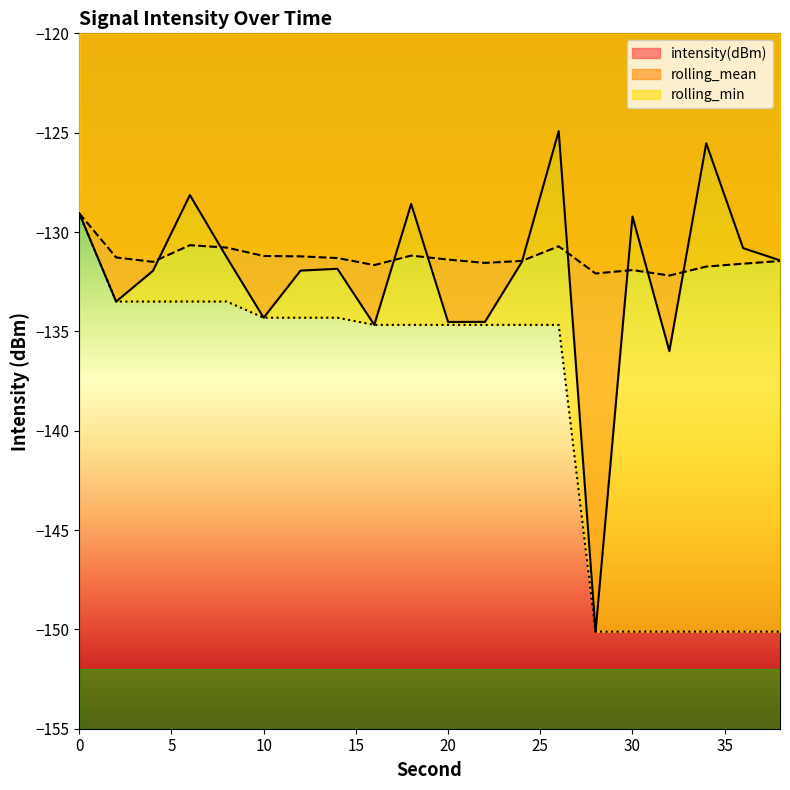

At 32, list the series in order from largest to smallest.

rolling_mean, intensity(dBm), rolling_min